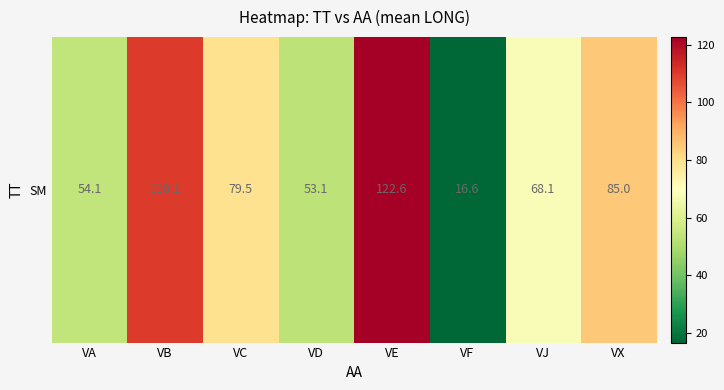

What is the difference between the second highest and second lowest values?

57.0